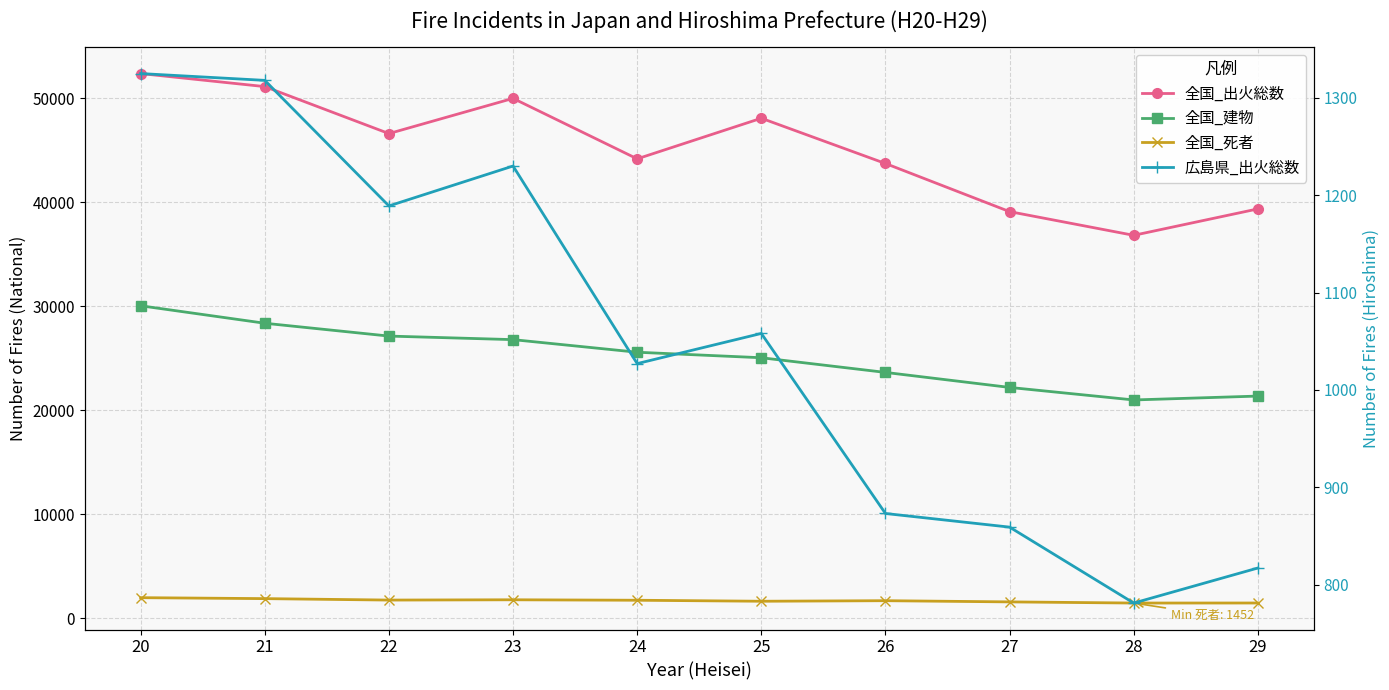

Reading right to left, list all the values displayed in this chart.

全国_出火総数: 39373	36831	39111	43741	48095	44189	50006	46620	51139	52394
全国_建物: 21365	20991	22197	23641	25053	25583	26795	27137	28372	30053
全国_死者: 1456	1452	1563	1678	1625	1721	1766	1738	1877	1969
広島県_出火総数: 817	781	859	873	1058	1027	1230	1189	1318	1325